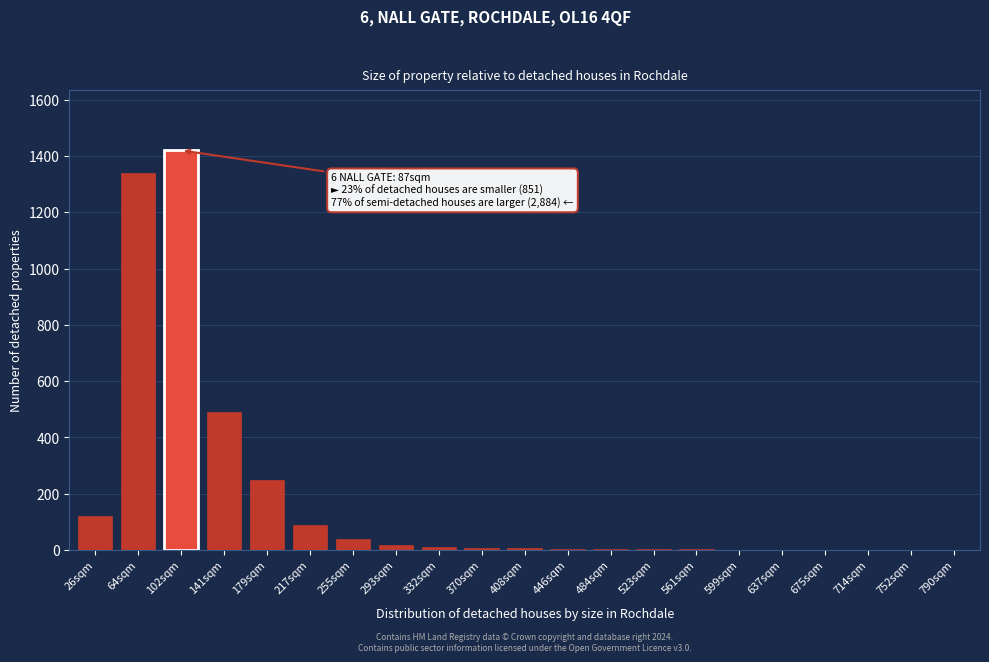

Where is the data nearest to the value 710?

141sqm